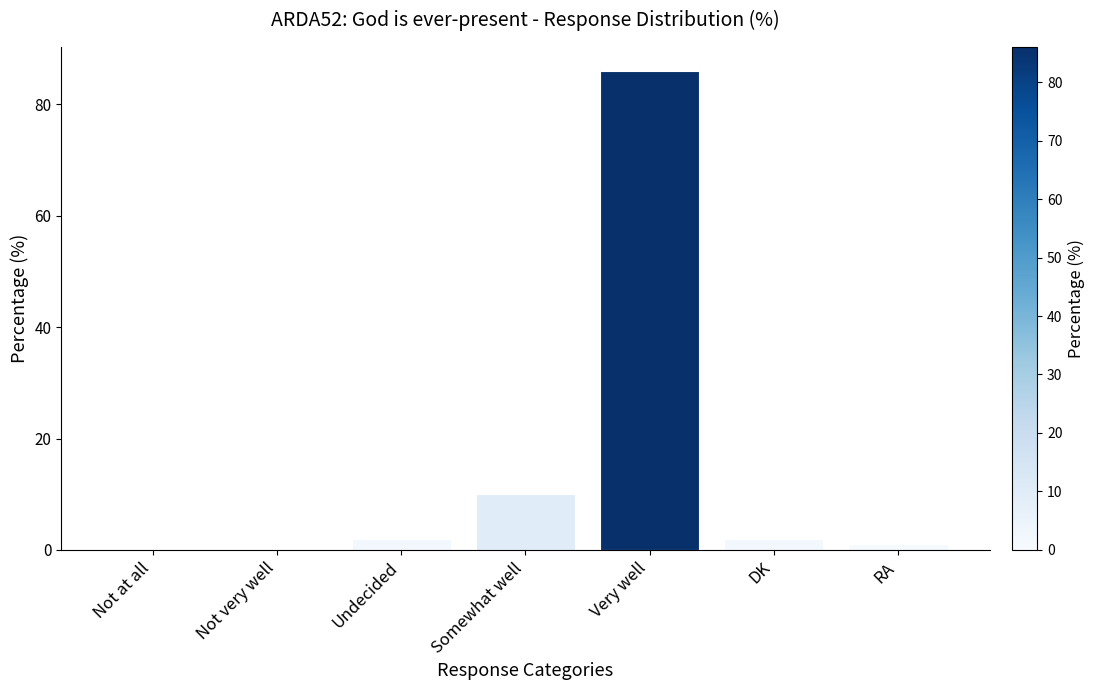

What is the greatest value displayed?

86